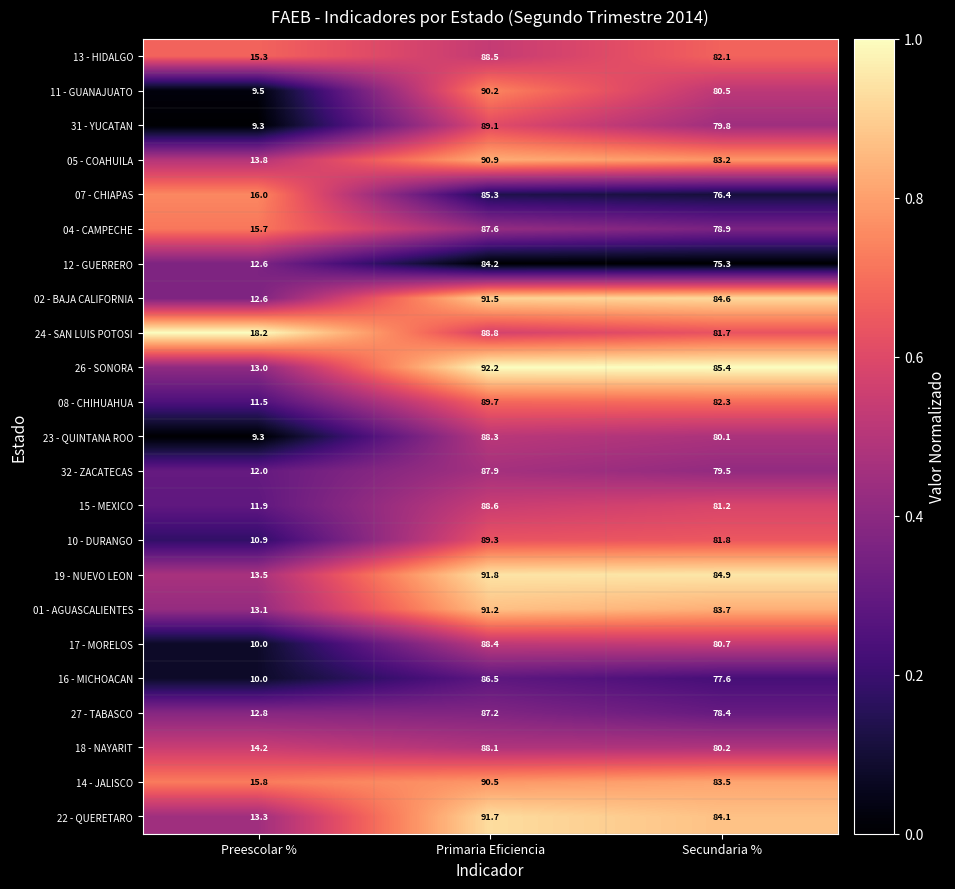

What is the greatest value displayed?

92.2